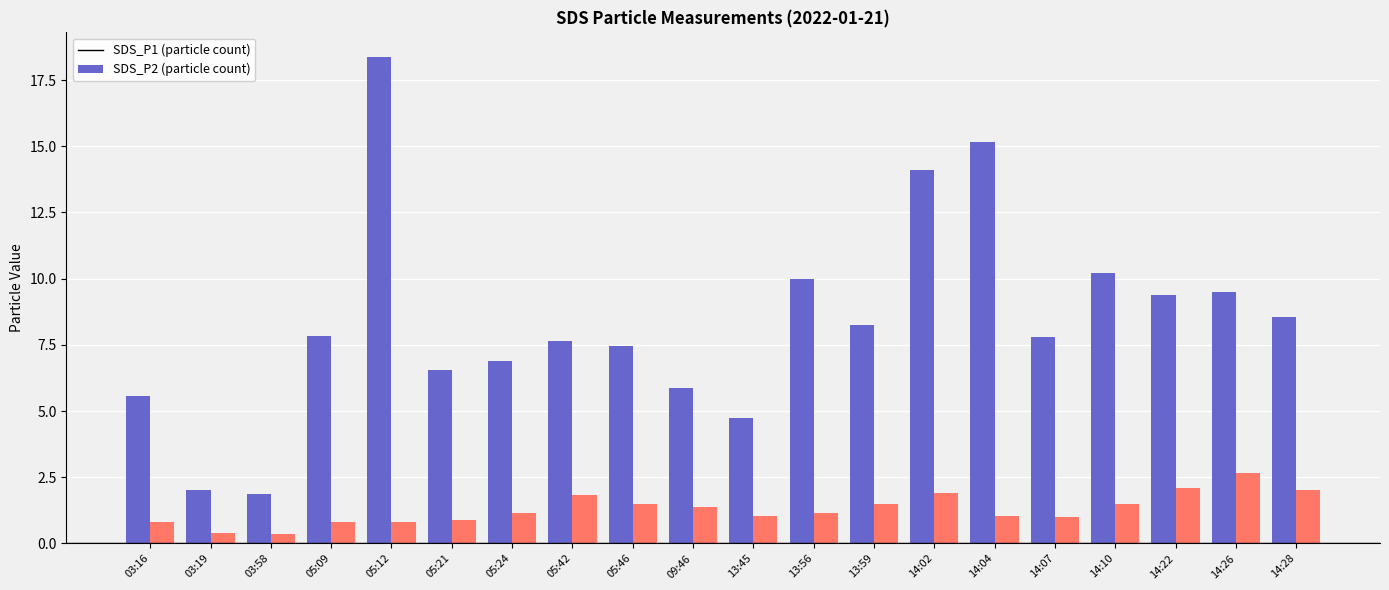

What is the total value across all series at 14:04?

16.2